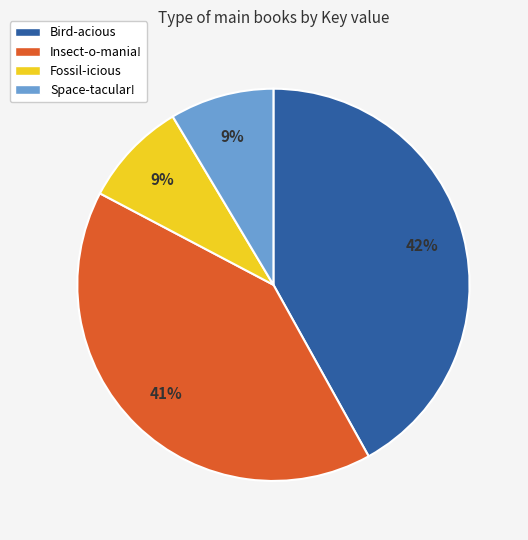

Combined, do Fossil-icious and Space-tacular! account for over 50%?

No